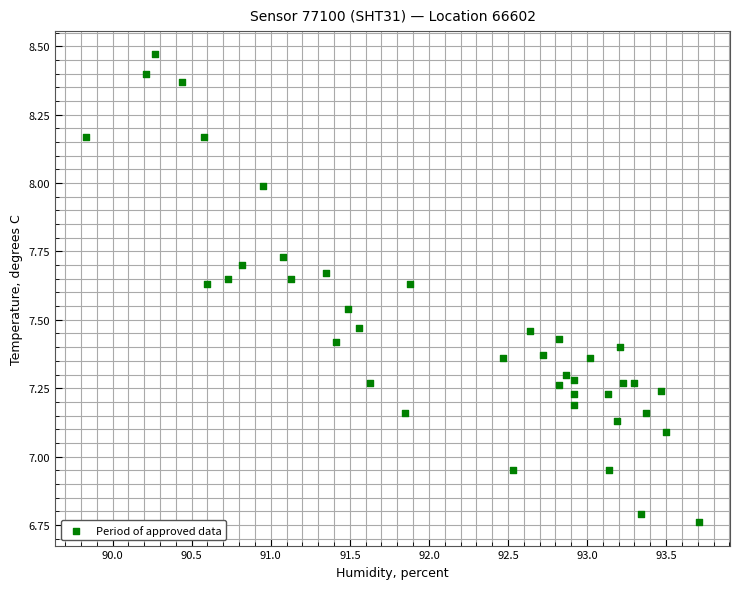

What is the range of Y values (max minus min)?

1.7